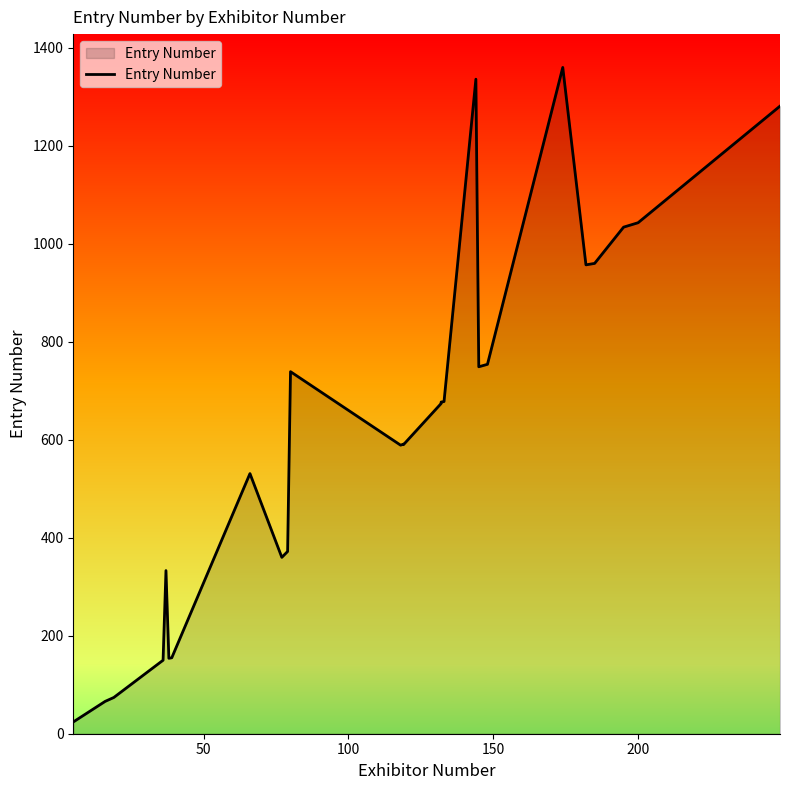

True or false: the data has more than 1 interior local peaks.

True